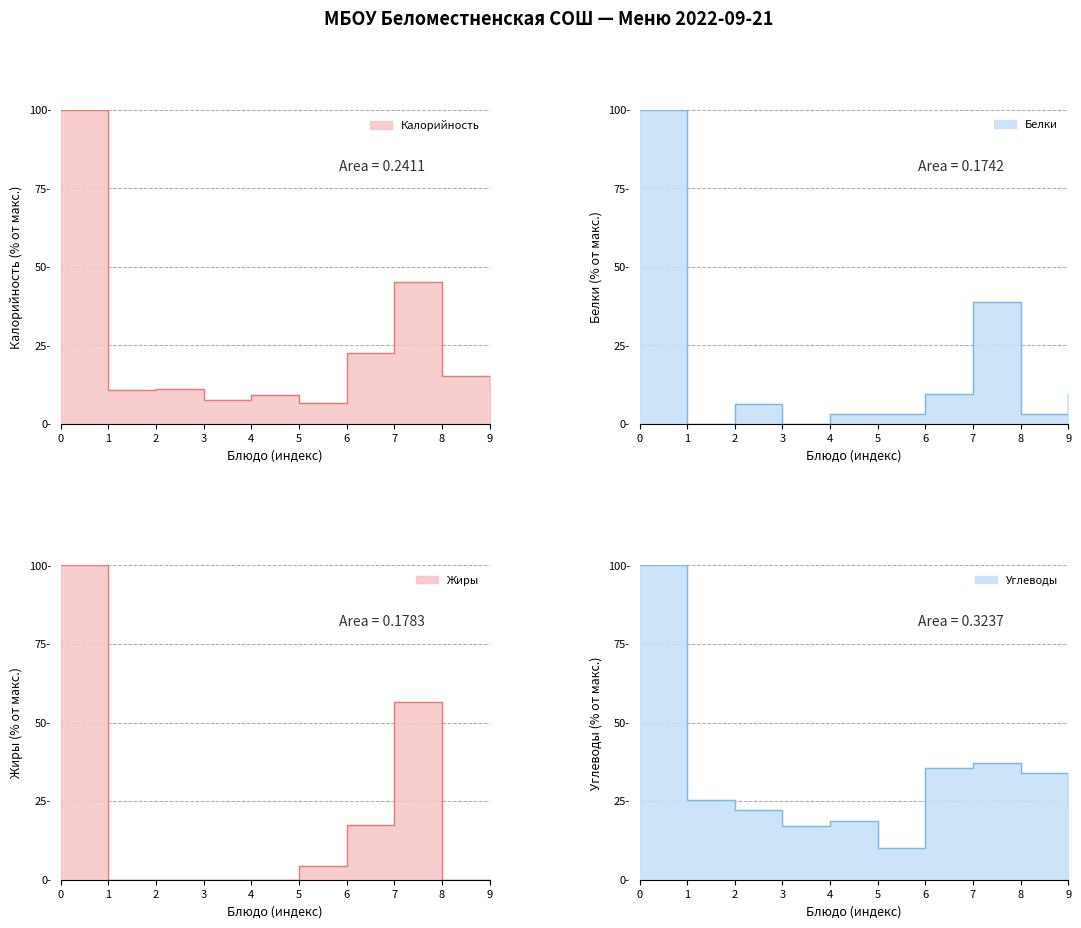

How many lines are shown in the chart?

4